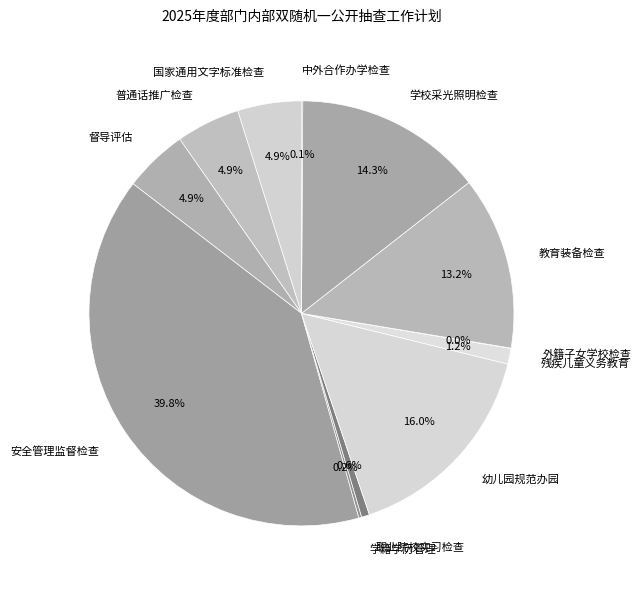

Combined, do 国家通用文字标准检查 and 学校采光照明检查 account for over 50%?

No